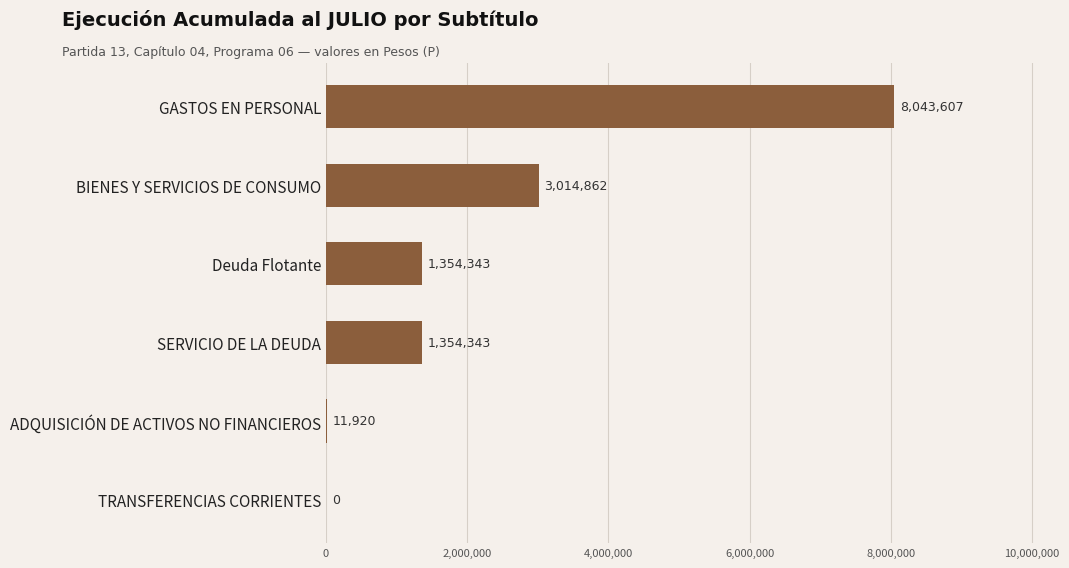

At which category does the chart reach its peak across all series?

GASTOS EN PERSONAL